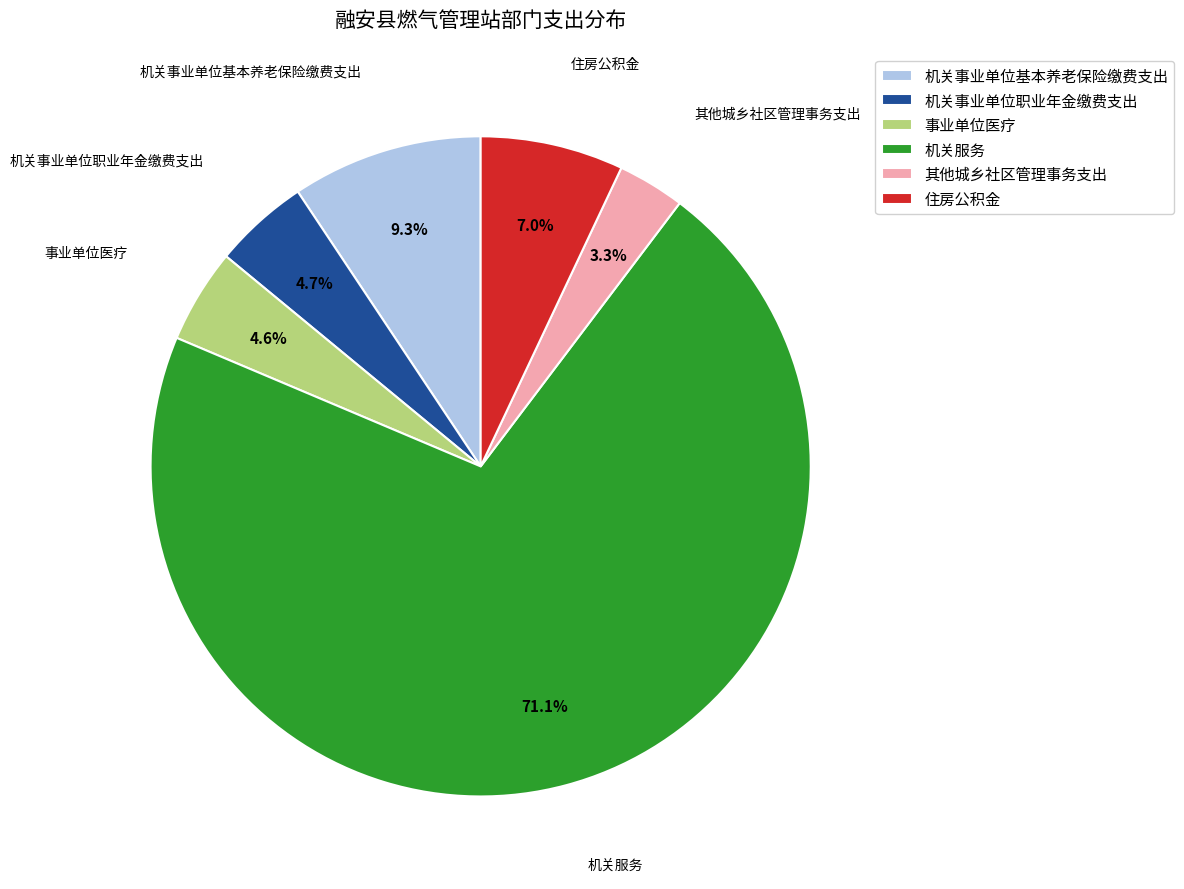

To the nearest percent, what percentage of the pie is 机关事业单位基本养老保险缴费支出?

9%